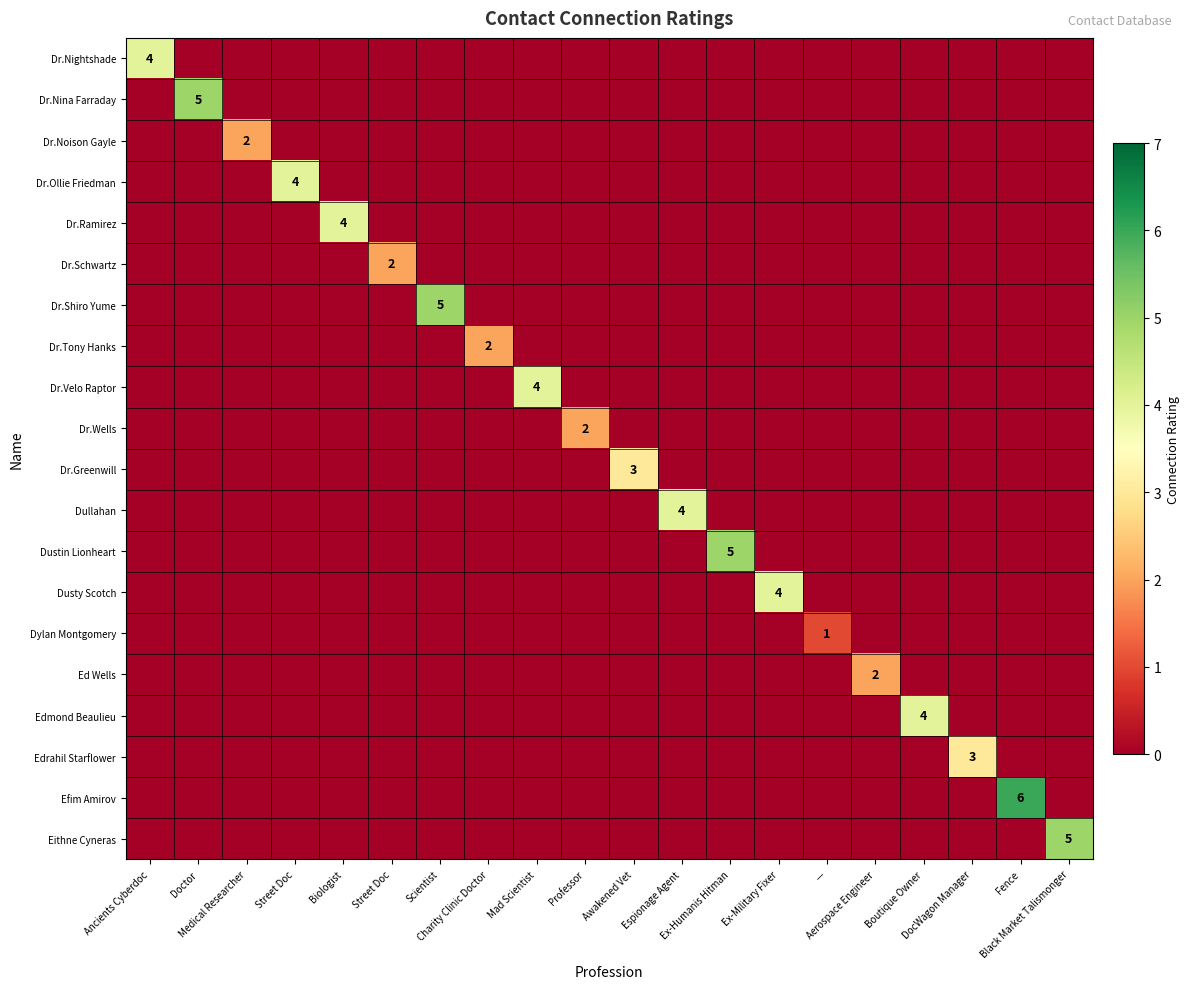

Rank the series at Ancients Cyberdoc from lowest to highest value.

Dr.Nina Farraday, Dr.Noison Gayle, Dr.Ollie Friedman, Dr.Ramirez, Dr.Schwartz, Dr.Shiro Yume, Dr.Tony Hanks, Dr.Velo Raptor, Dr.Wells, Dr.Greenwill, Dullahan, Dustin Lionheart, Dusty Scotch, Dylan Montgomery, Ed Wells, Edmond Beaulieu, Edrahil Starflower, Efim Amirov, Eithne Cyneras, Dr.Nightshade